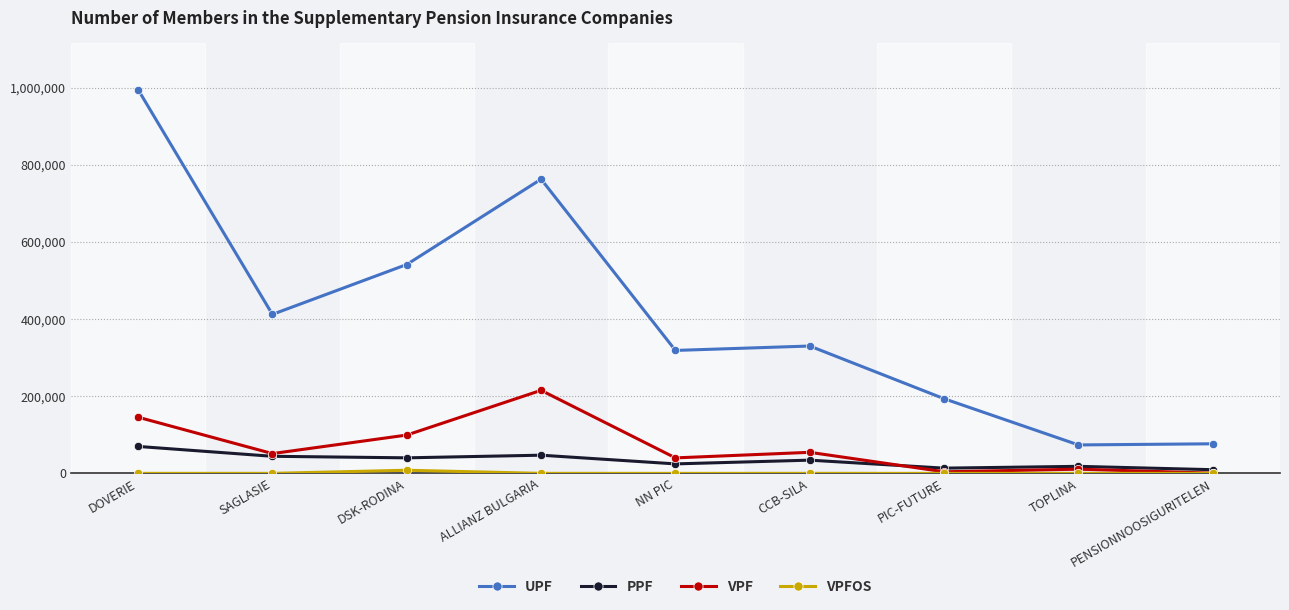

How many values in the PPF series are below 34260?

4